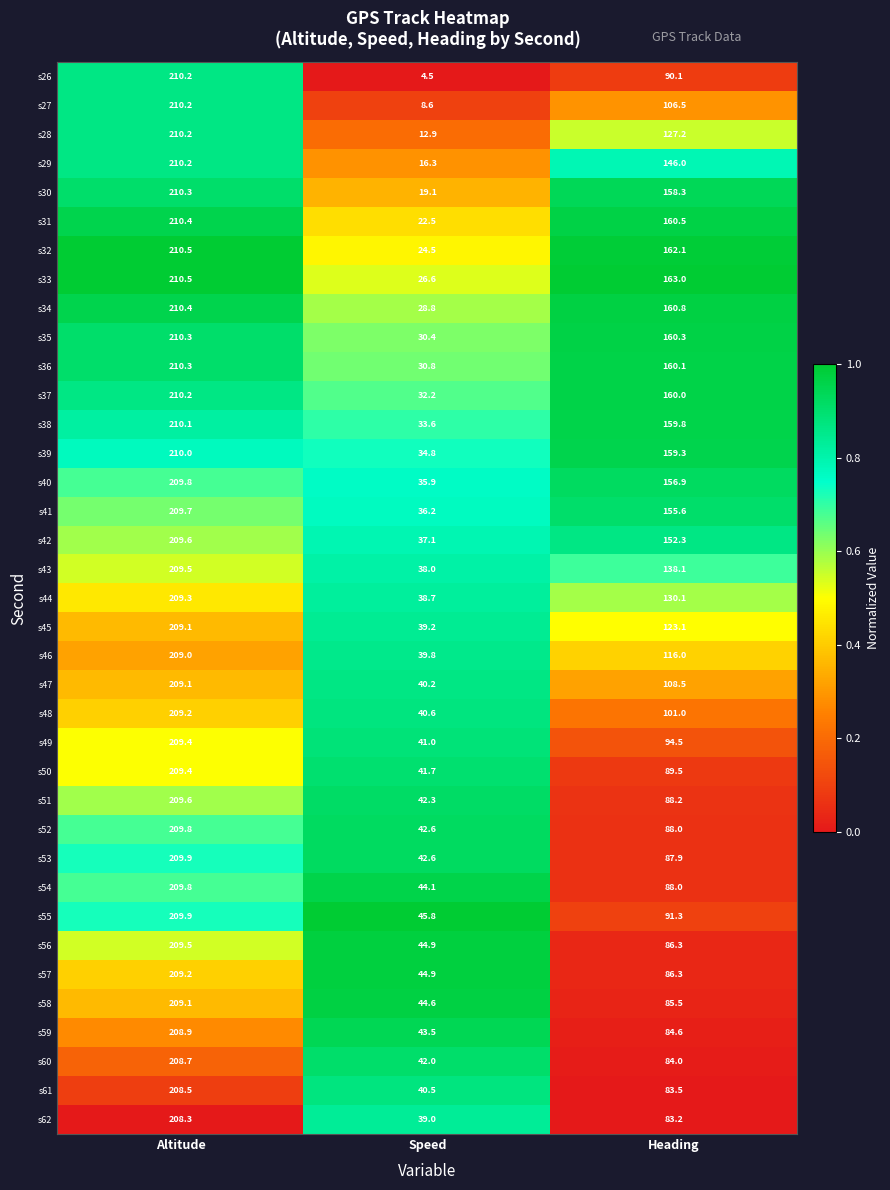

The s30 series shows 158.3 at Heading. True or false?

True